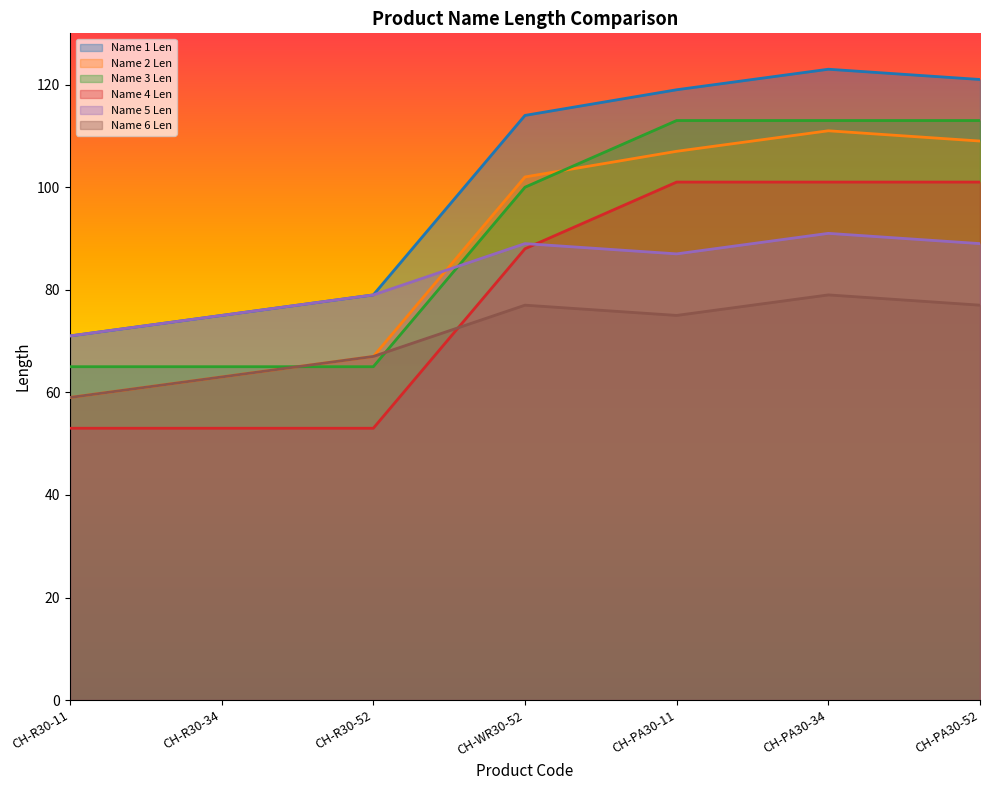

What is the label of the 2nd point from the left?

CH-R30-34